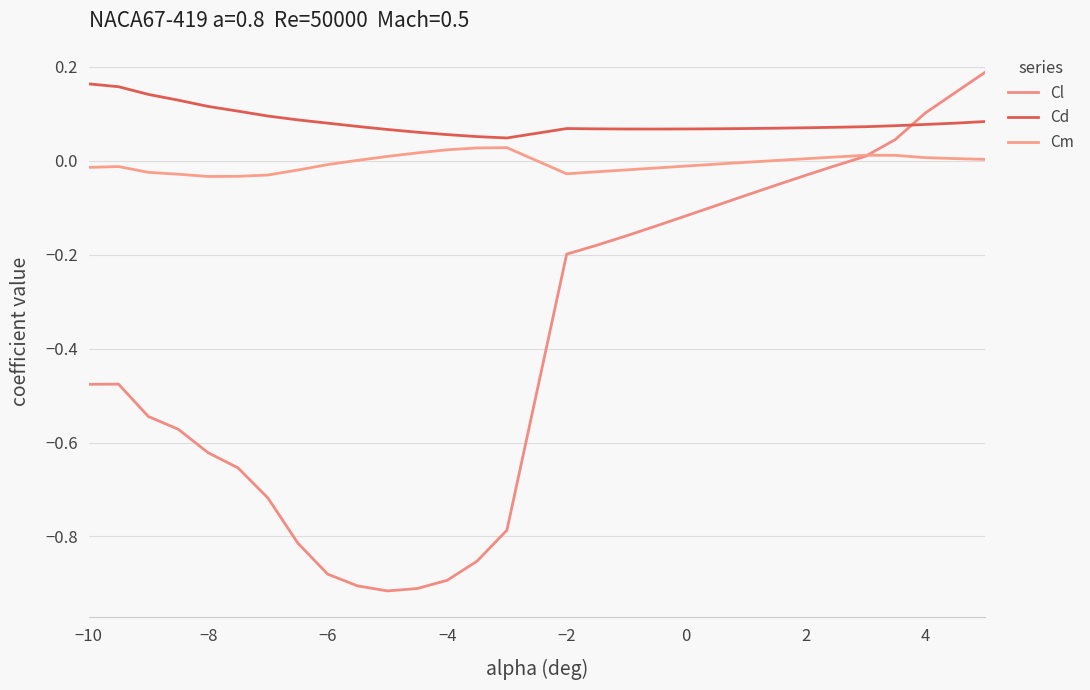

How many lines are shown in the chart?

3